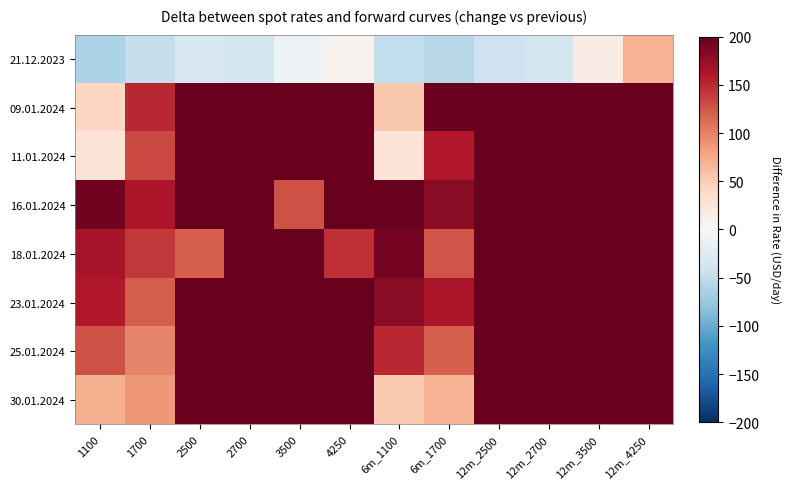

Count the number of categories in the chart.

12